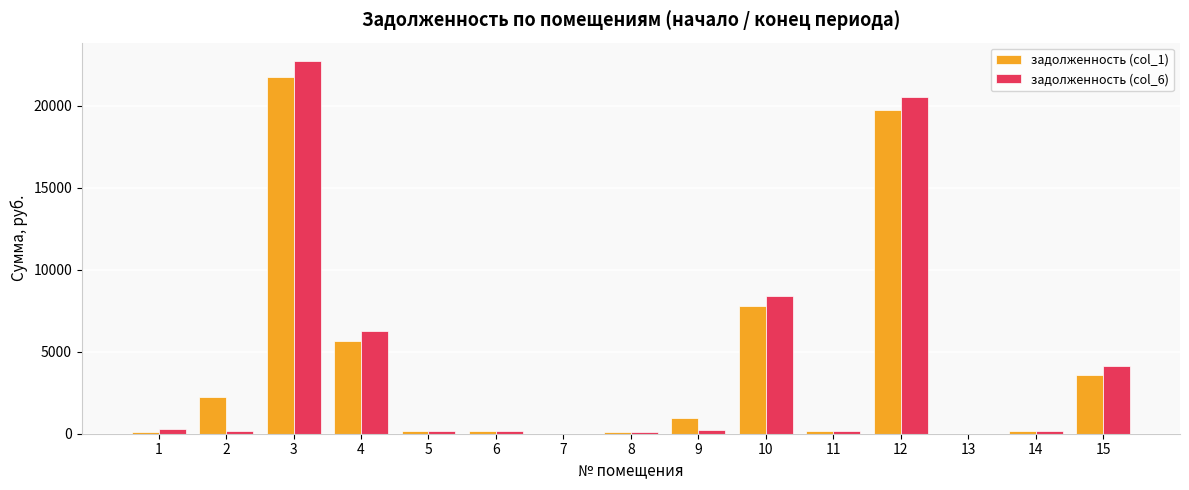

The value of задолженность (col_1) at 3 is 21797.8. True or false?

True